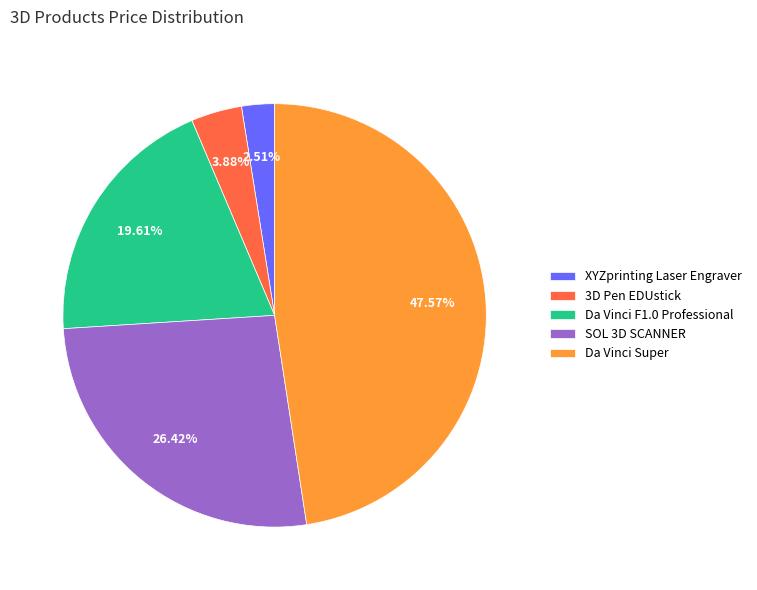

Does Da Vinci F1.0 Professional represent more than half of the total?

No